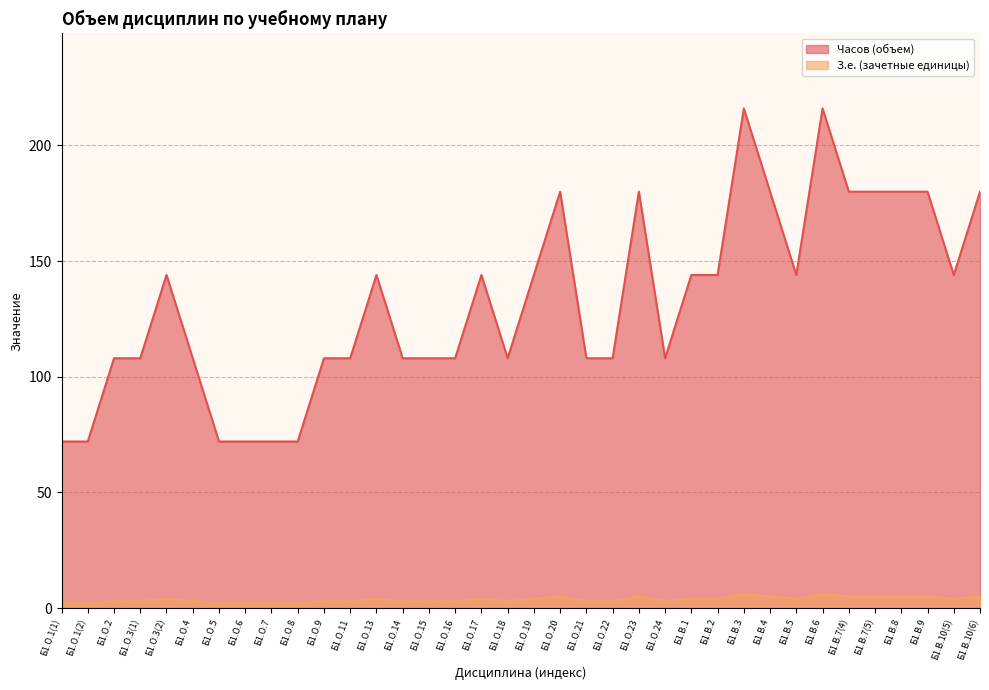

True or false: Часов (объем) and З.е. (зачетные единицы) cross at least once.

False